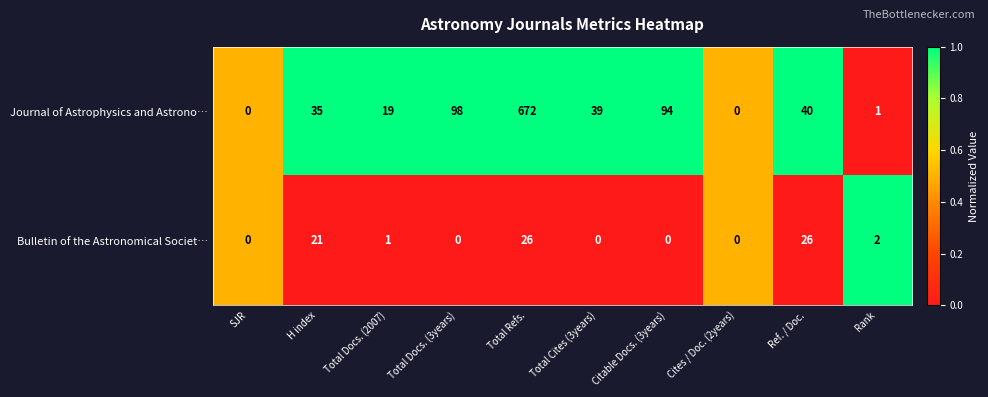

What is the difference between the highest and lowest values at Citable Docs. (3years)?

94